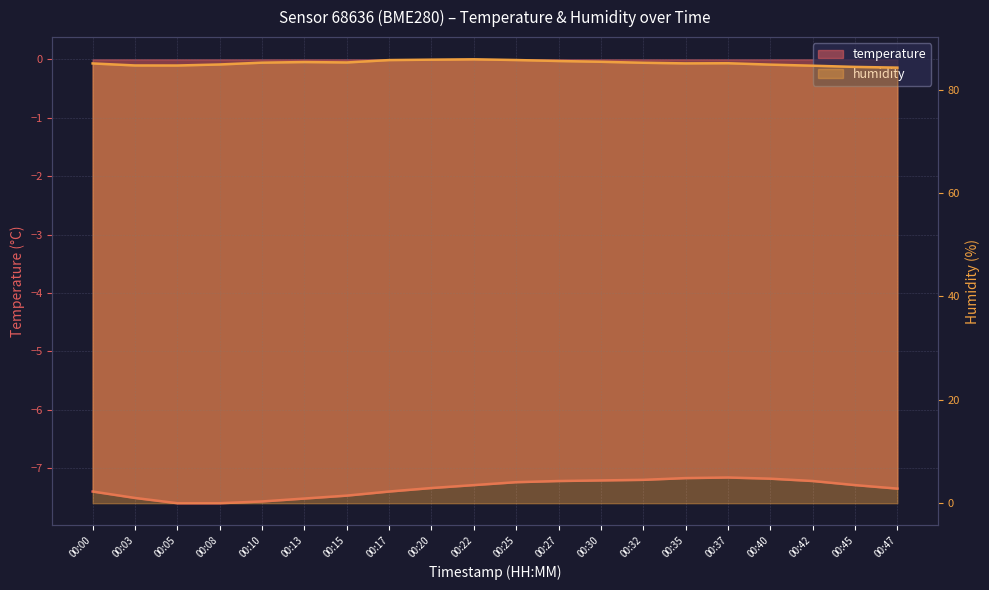

True or false: temperature and humidity intersect in this chart.

False